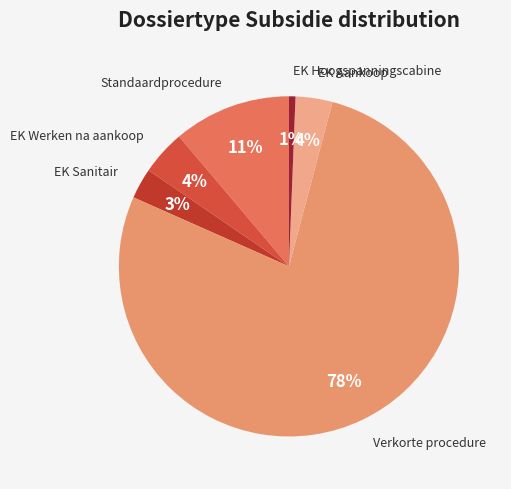

Is there a majority slice in this chart?

Yes